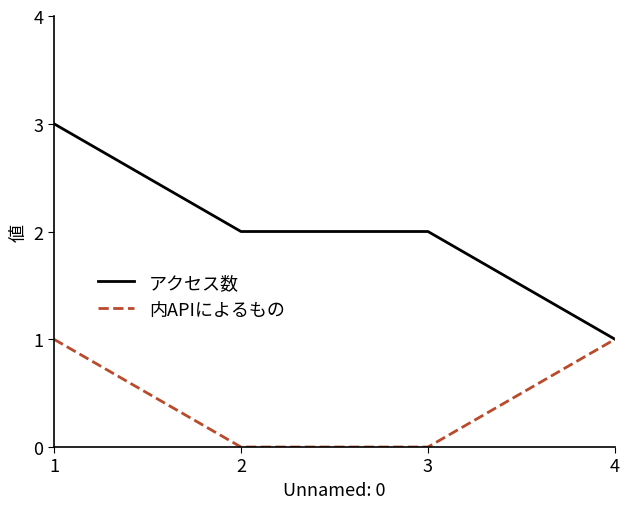

Reading left to right, extract all data points from this chart.

アクセス数: 3	2	2	1
内APIによるもの: 1	0	0	1